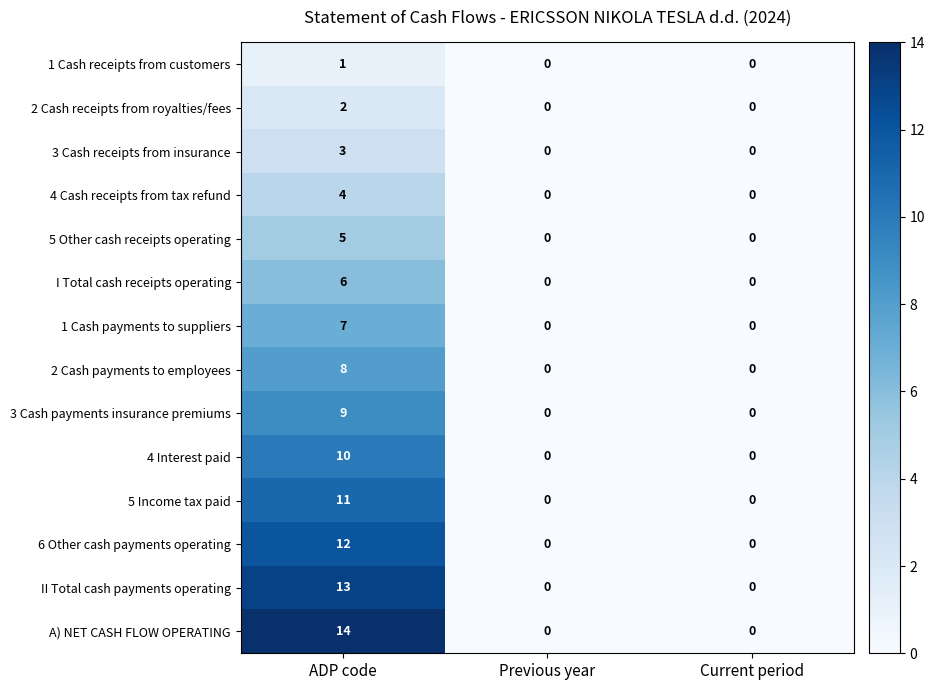

What is the highest value of the 4 Cash receipts from tax refund series?

4